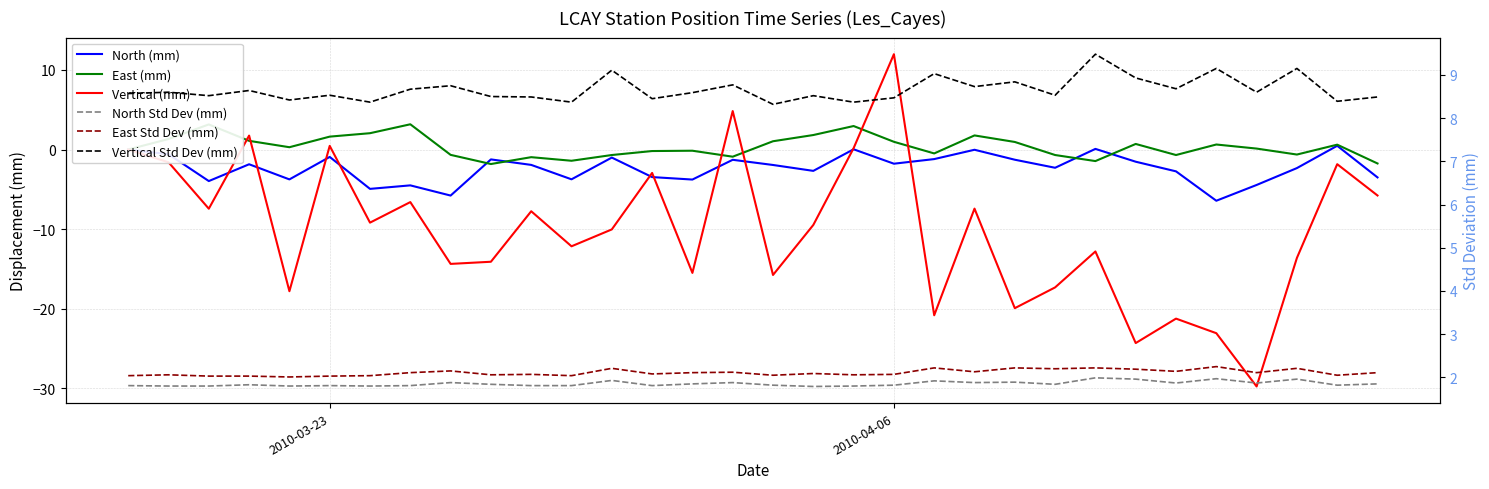

How many lines are shown in the chart?

6